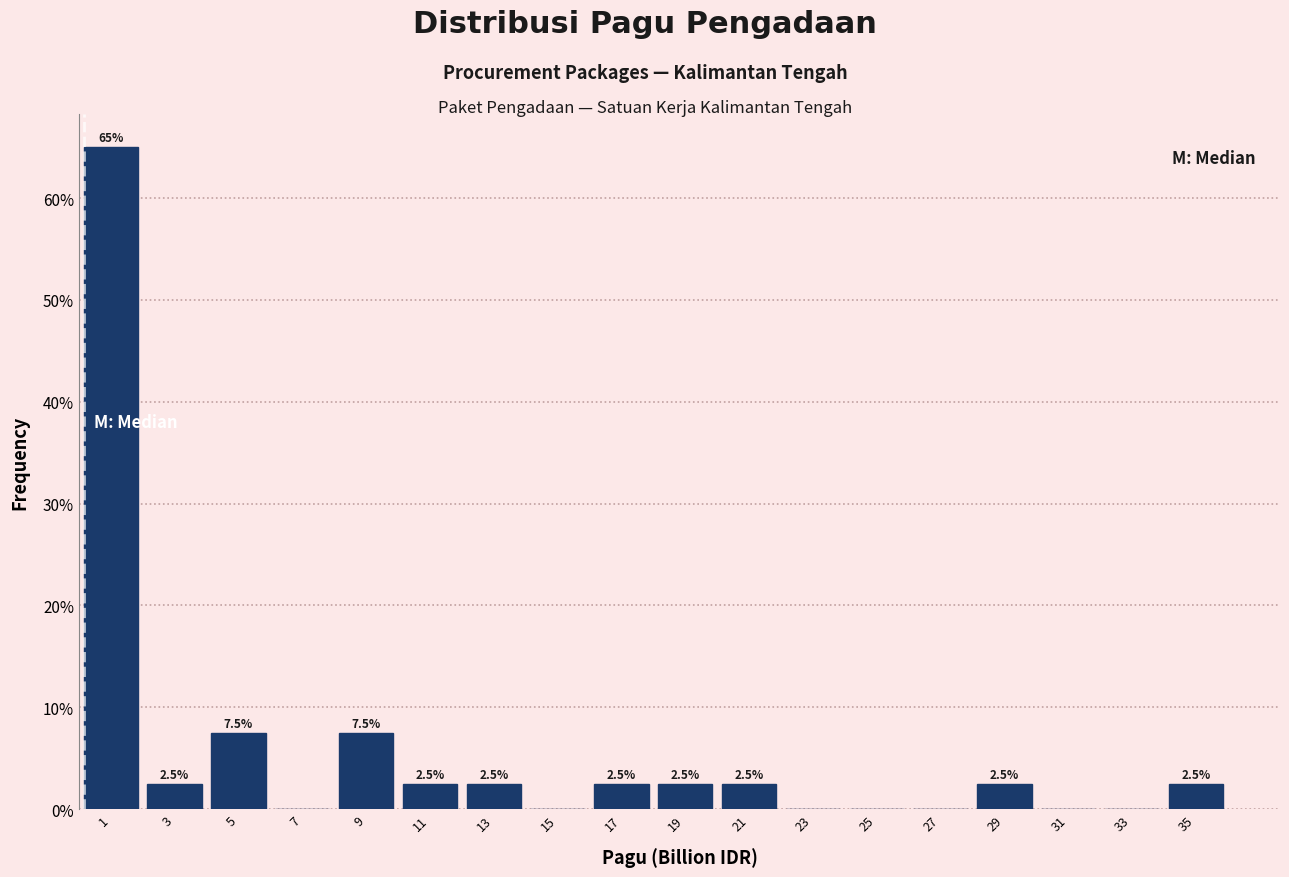

Over which range of the x-axis is the bar tallest?

0 to 2